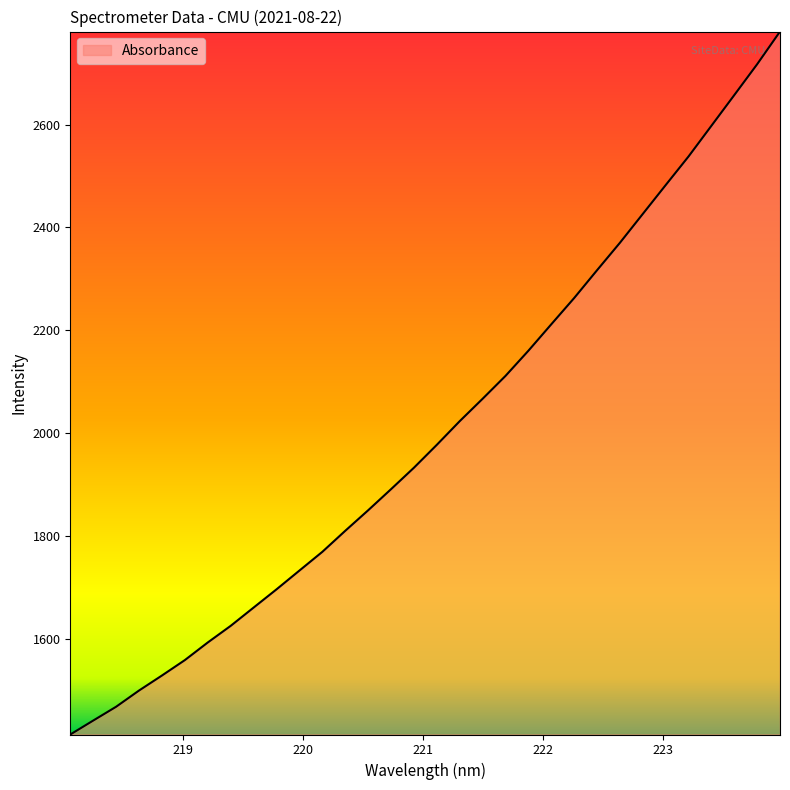

What is the minimum value shown in the chart?

1413.5